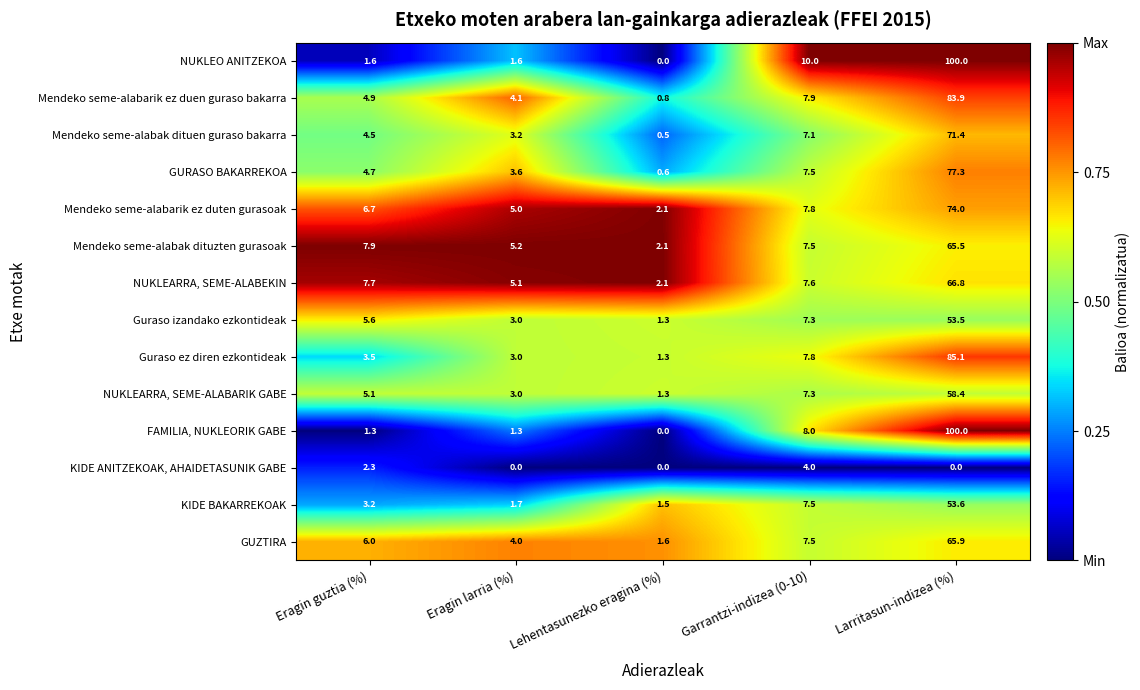

List the labels in order of NUKLEARRA, SEME-ALABEKIN value, largest first.

Larritasun-indizea (%), Eragin guztia (%), Garrantzi-indizea (0-10), Eragin larria (%), Lehentasunezko eragina (%)